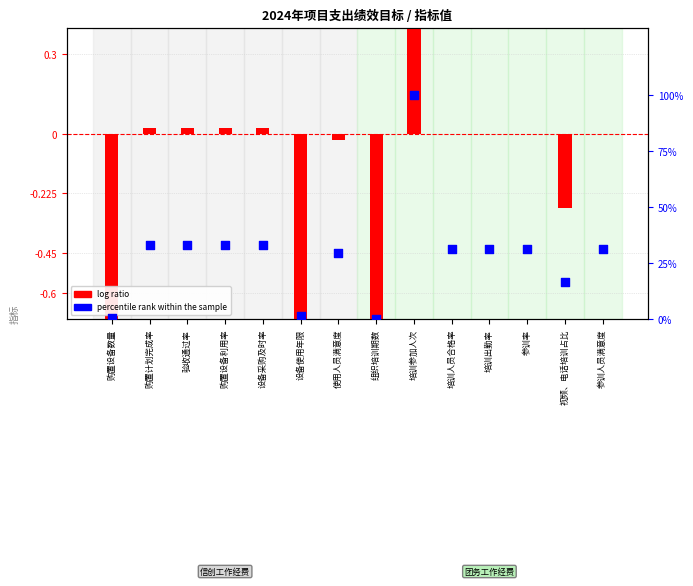

What are all the series names shown in the legend?

log ratio, percentile rank within the sample